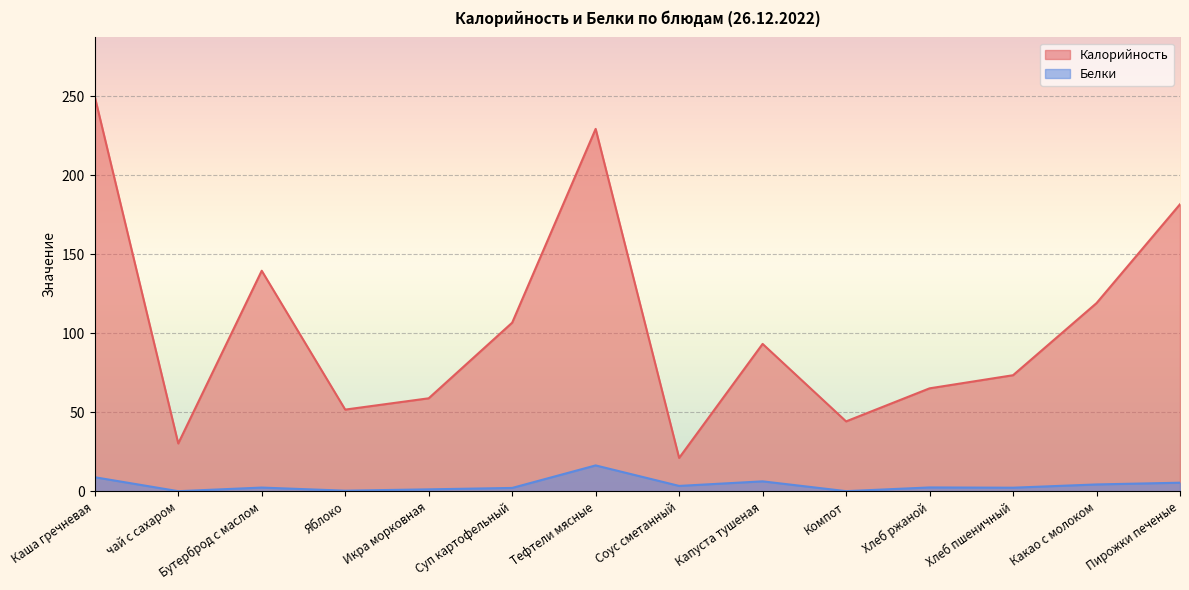

How many interior local valleys does the Калорийность series have?

4